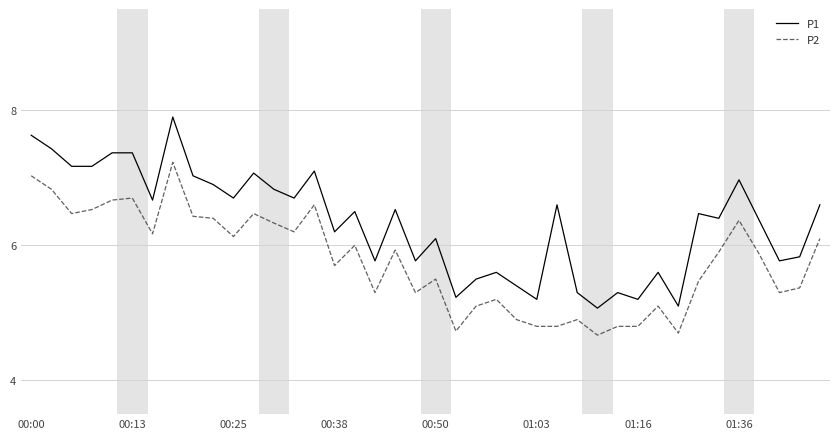

Which series has the largest range (max minus min)?

P1